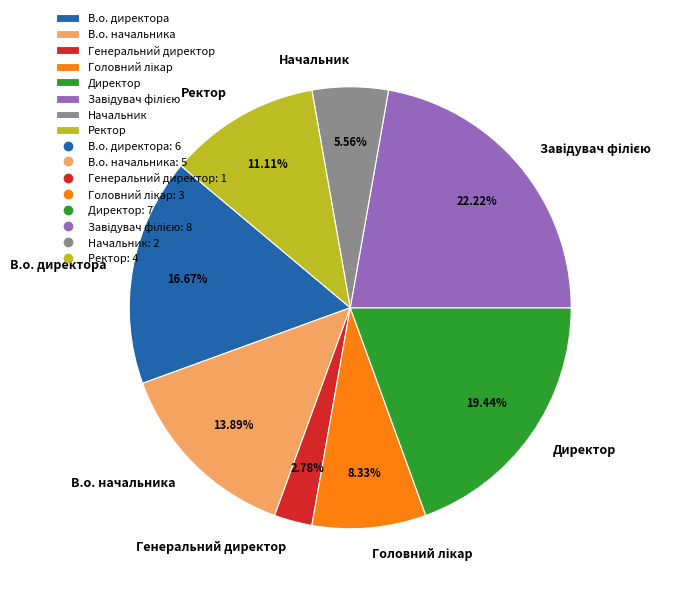

To the nearest percent, what percentage of the pie is В.о. начальника?

14%